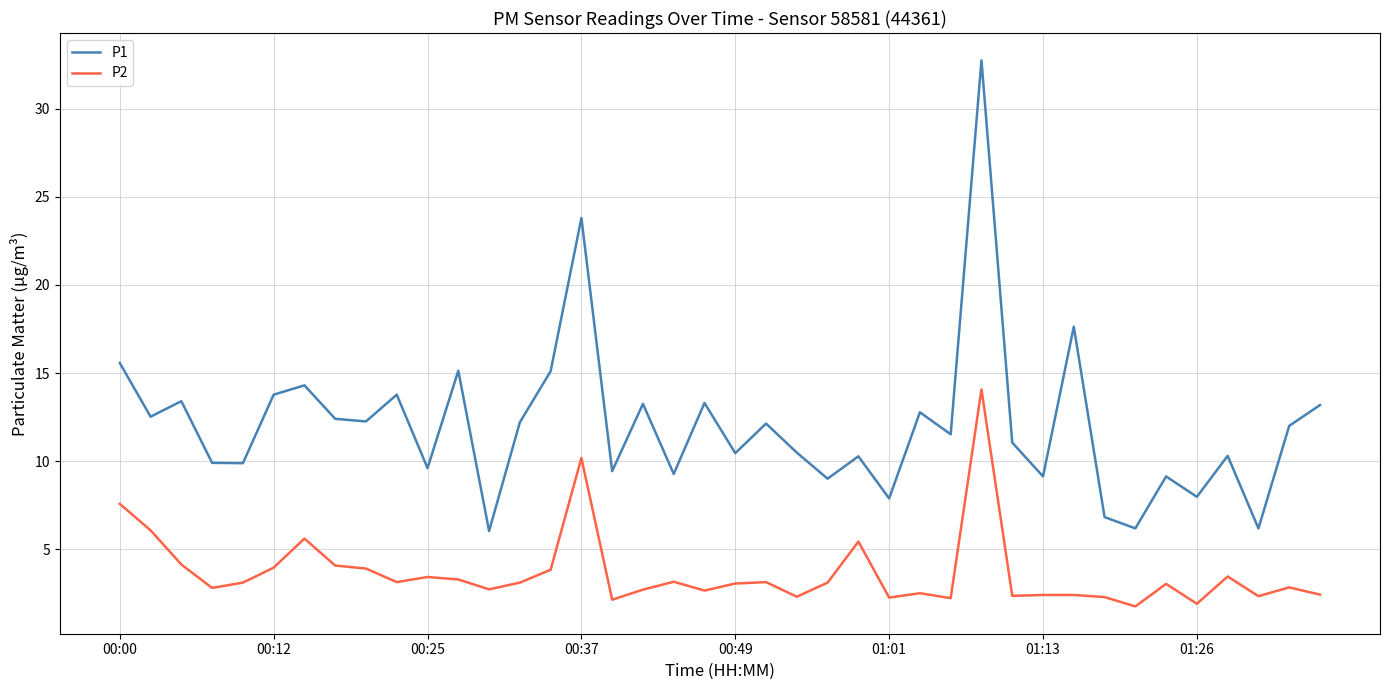

What is the greatest value displayed?

32.8